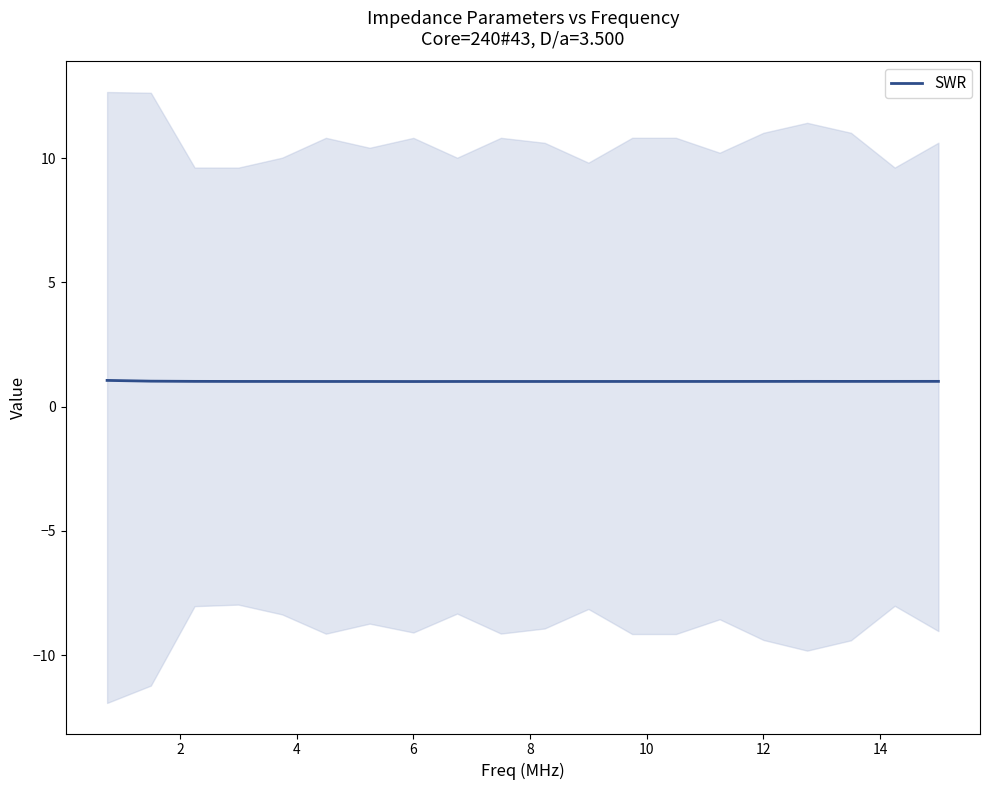

How many series are shown in this chart?

1